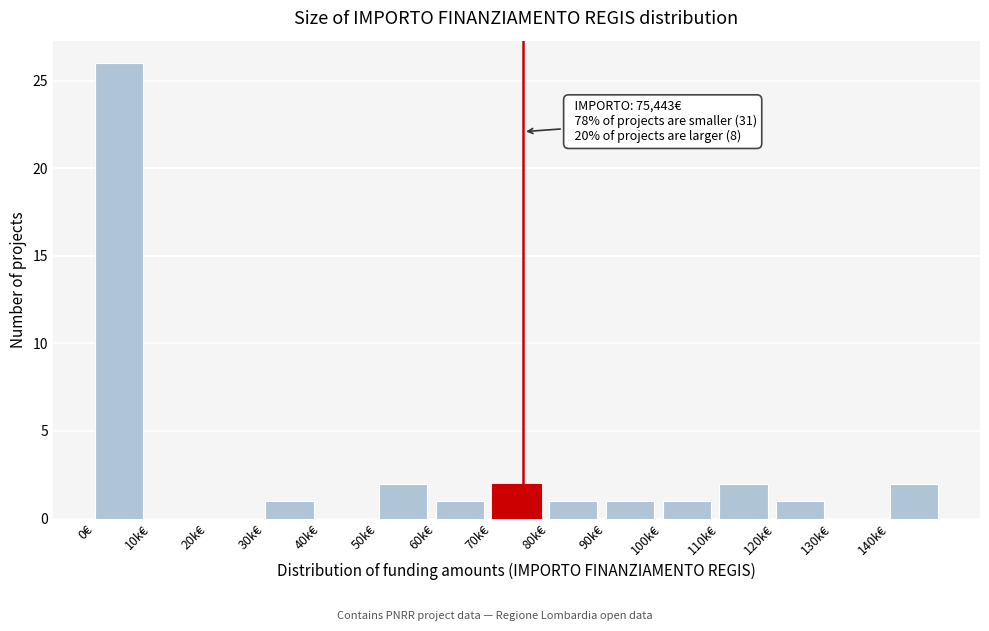

Reading left to right, what are all the values shown in this chart?

0€=26	10k€=0	20k€=0	30k€=1	40k€=0	50k€=2	60k€=1	70k€=2	80k€=1	90k€=1	100k€=1	110k€=2	120k€=1	130k€=0	140k€=2